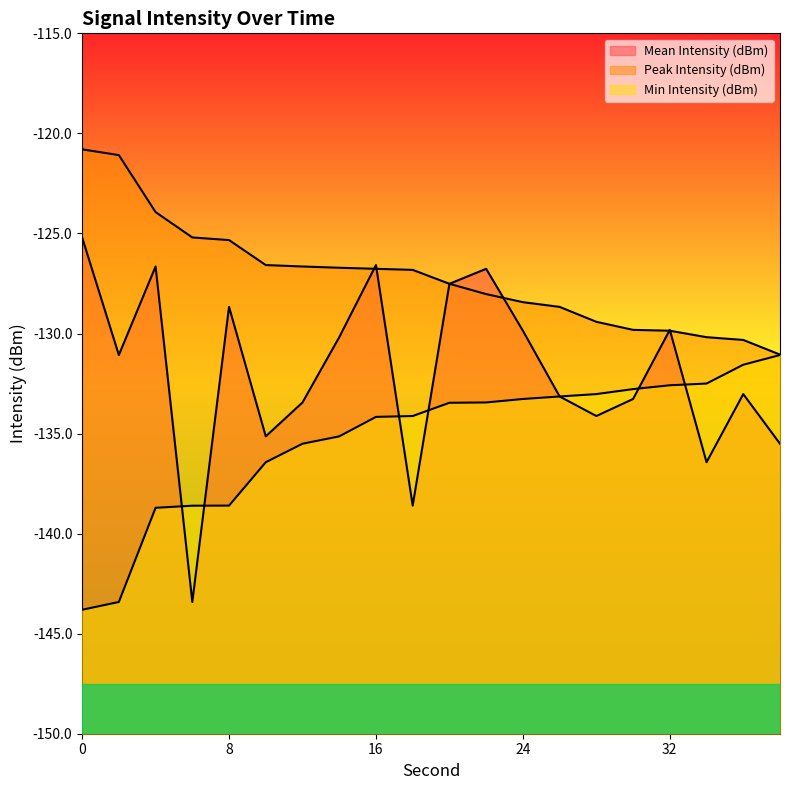

True or false: Min Intensity (dBm) has a value of -226.7 at 2.

False